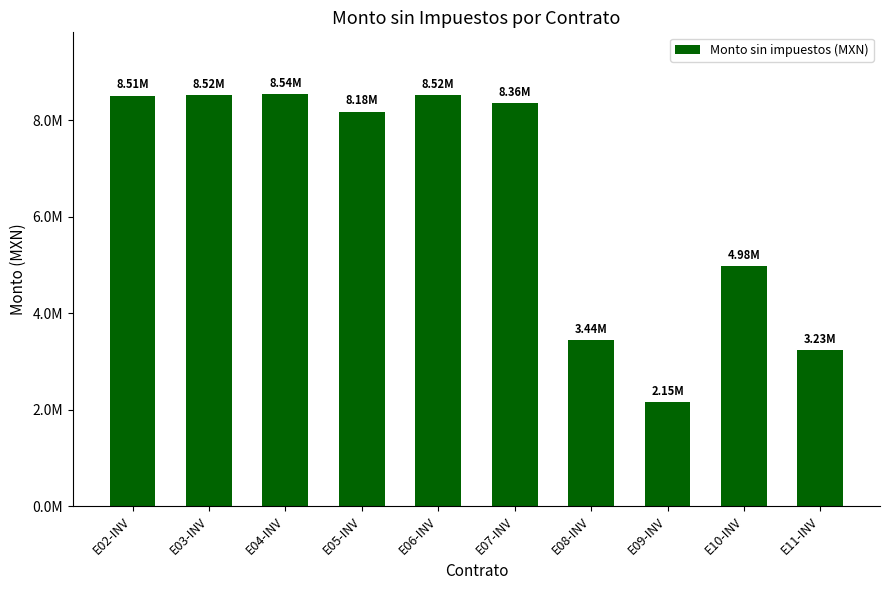

Where is the data nearest to the value 5345907?

E10-INV